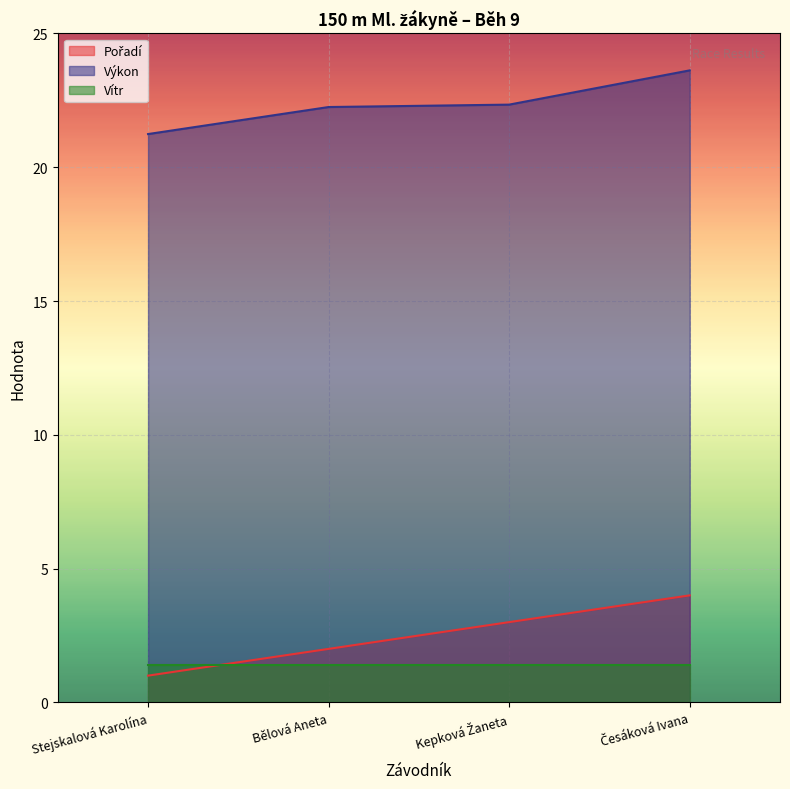

Where does the Výkon series first go above 22?

Bělová Aneta